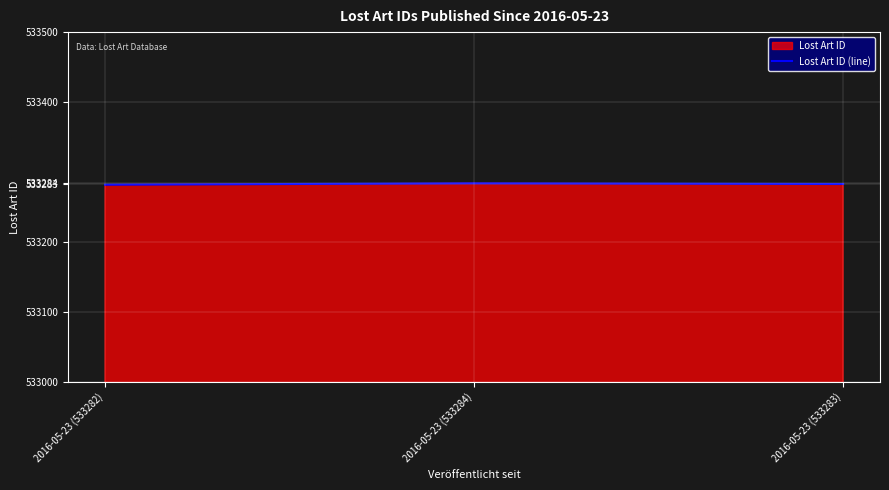

Which has a higher value, 2016-05-23 (533284) or 2016-05-23 (533283)?

2016-05-23 (533284)